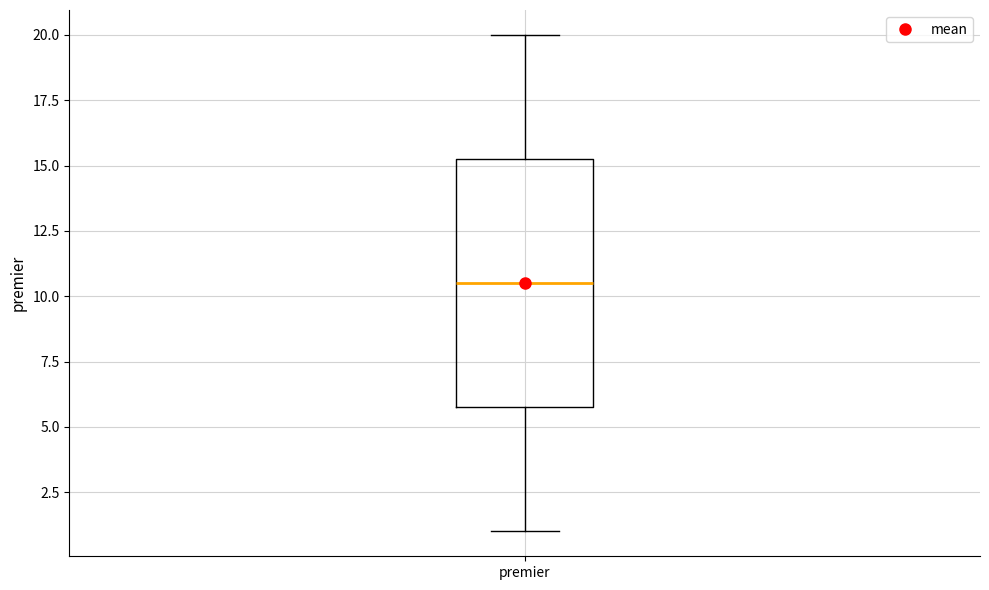

Transcribe this box plot: give where the median line is, the range the box spans, and where the two whiskers end, as read against the y-axis. The values are not printed on the chart, so give them approximately, as read against the axis.

median 10.5, box 6.0 to 15.5, whiskers 1.0 to 20.0